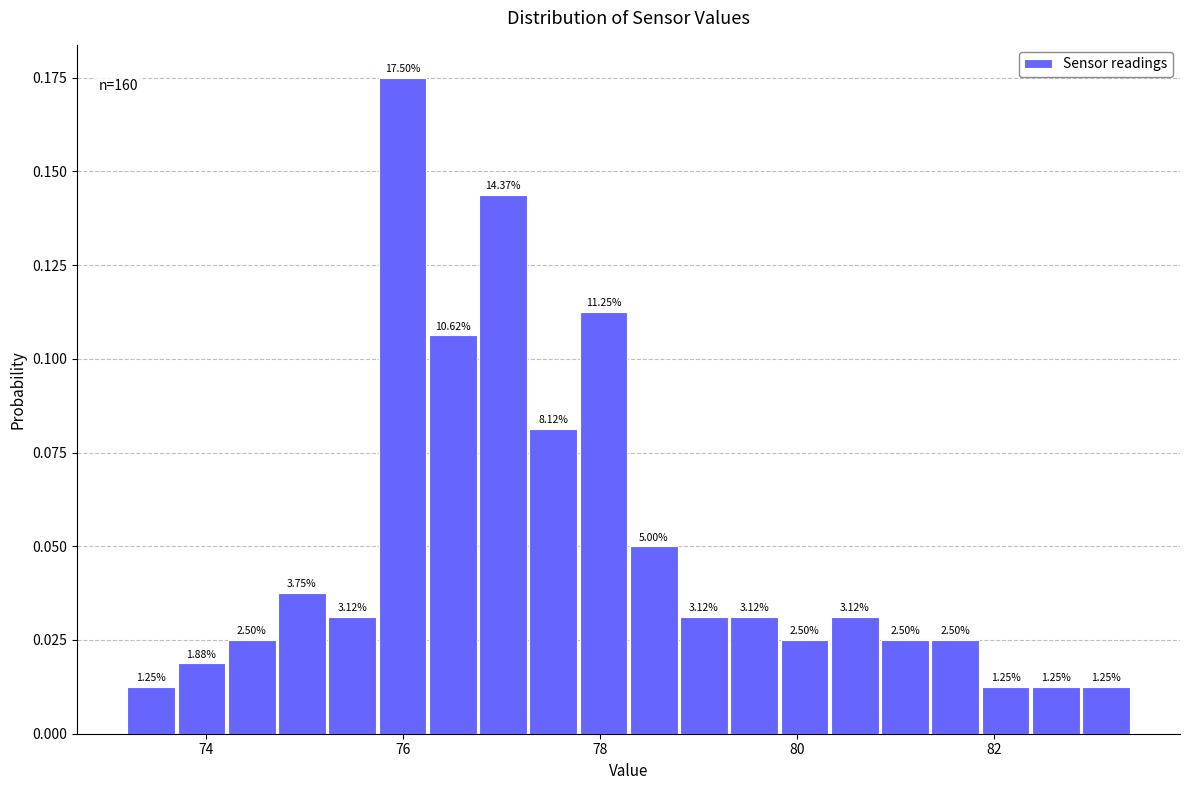

Around what value on the x-axis is the tallest bar? Give the approximate position of its centre, as read against the axis.

76.0